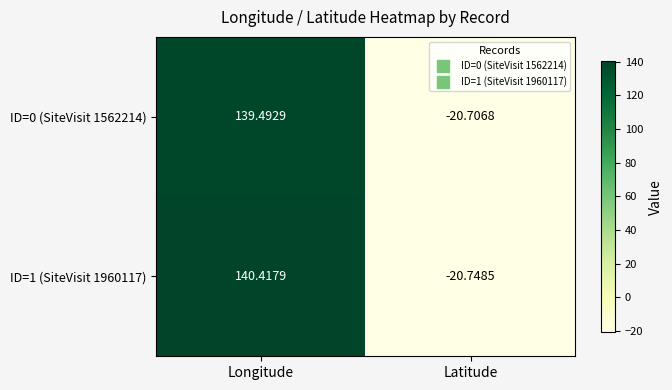

How many data points in ID=0 (SiteVisit 1562214) are above 139?

1